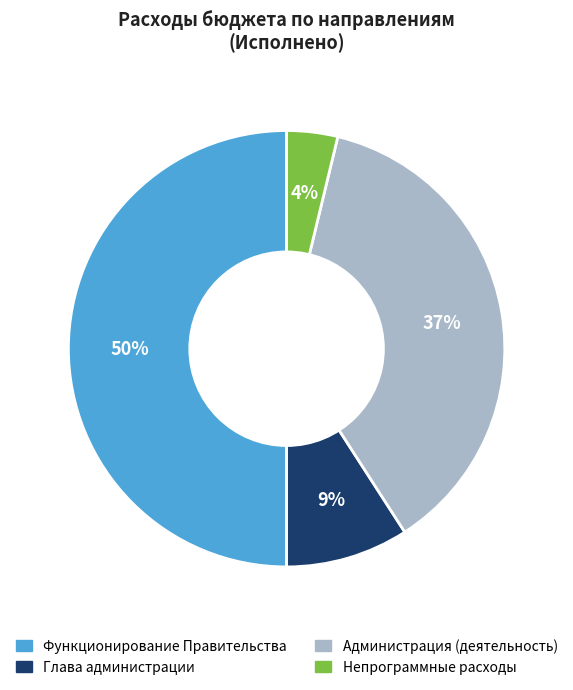

To the nearest percent, what is the difference between the largest and smallest slice percentages?

46%